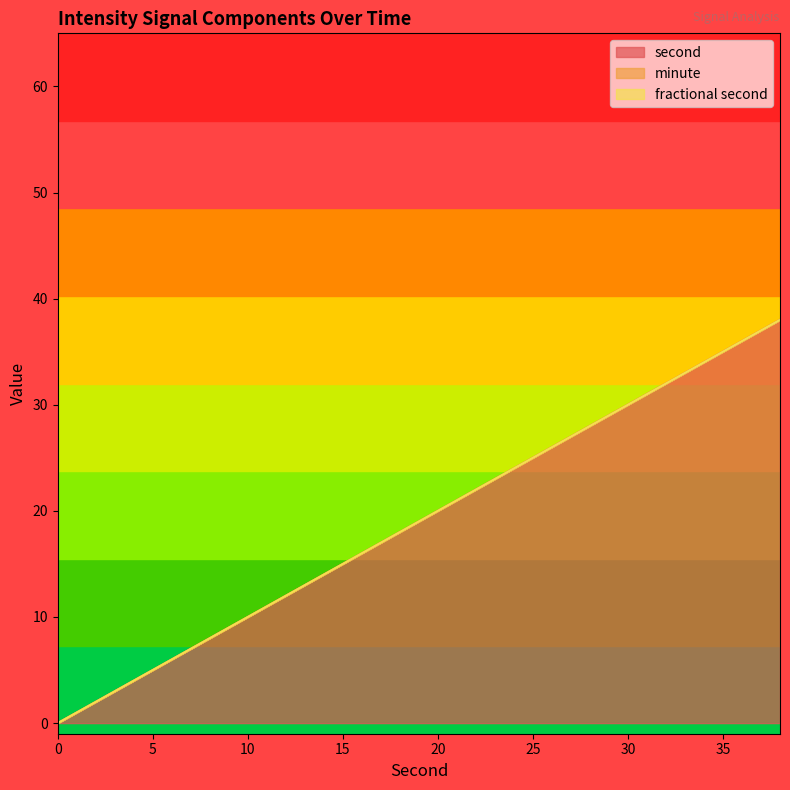

Reading left to right, extract all data points from this chart.

second: 0=0	2=2	4=4	6=6	8=8	10=10	12=12	14=14	16=16	18=18	20=20	22=22	24=24	26=26	28=28	30=30	32=32	34=34	36=36	38=38
minute: 0=0	2=0	4=0	6=0	8=0	10=0	12=0	14=0	16=0	18=0	20=0	22=0	24=0	26=0	28=0	30=0	32=0	34=0	36=0	38=0
fractional second: 0=0	2=0	4=0	6=0	8=0	10=0	12=0	14=0	16=0	18=0	20=0	22=0	24=0	26=0	28=0	30=0	32=0	34=0	36=0	38=0